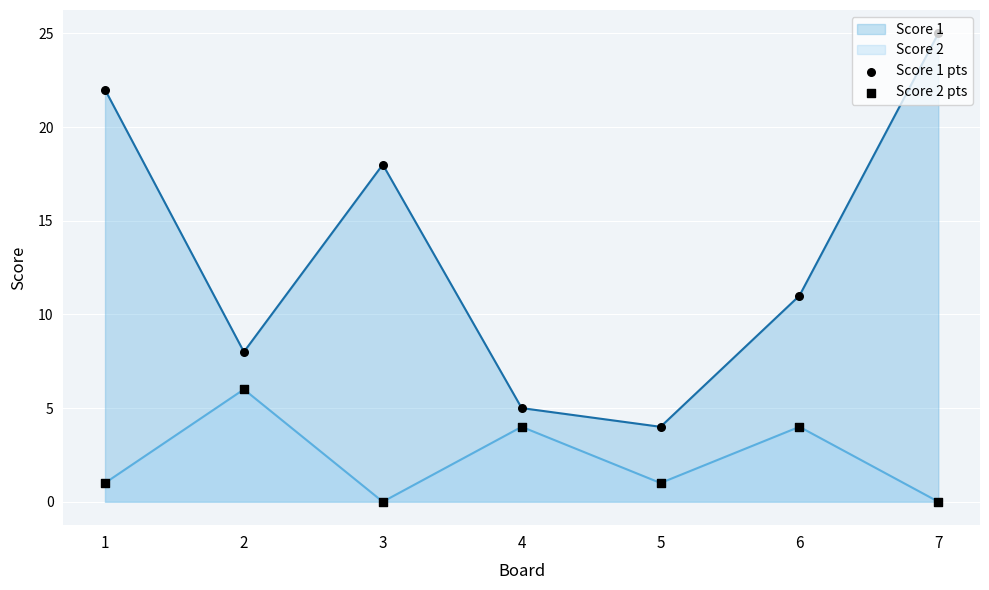

Which series has the largest Y range (max minus min)?

Score 1 pts